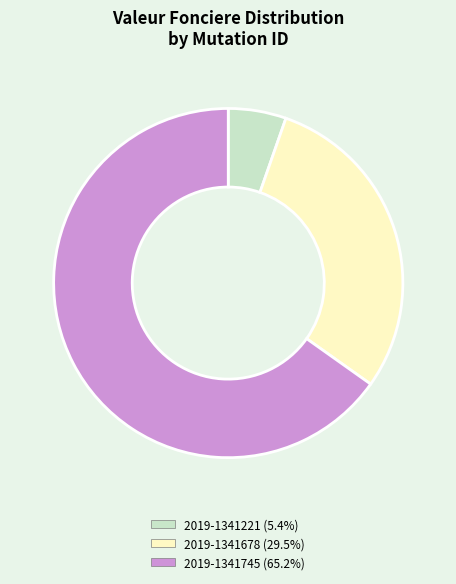

Approximately how many times larger is the value at 2019-1341221 compared to 2019-1341745?

0.1